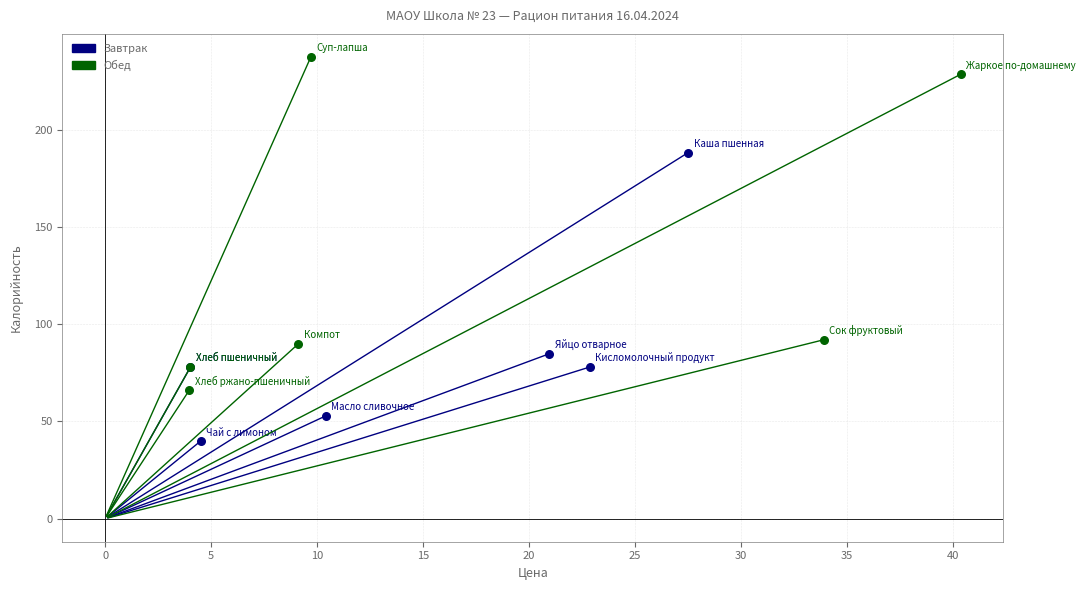

Which series has the widest spread of Y values?

Обед